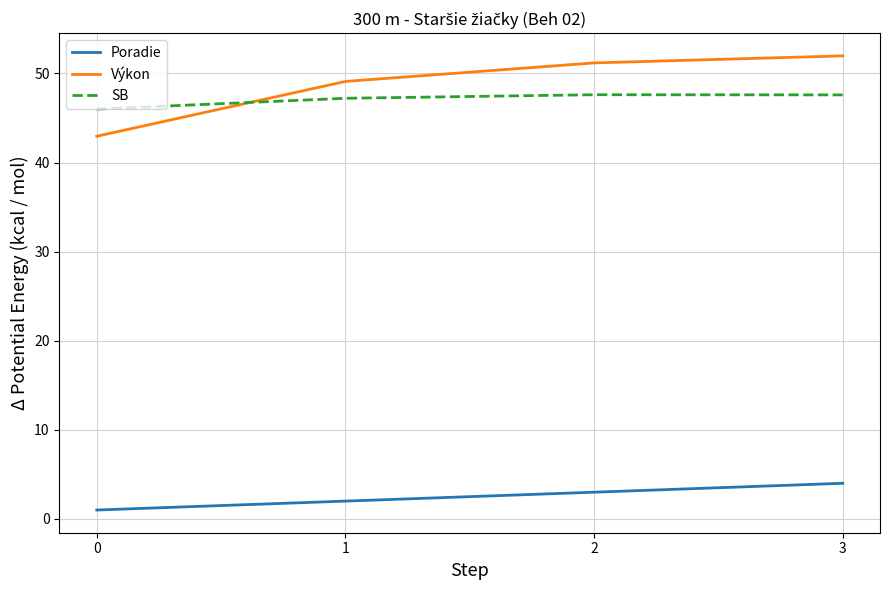

What is the difference between the Poradie values at 3 and 1?

2.0